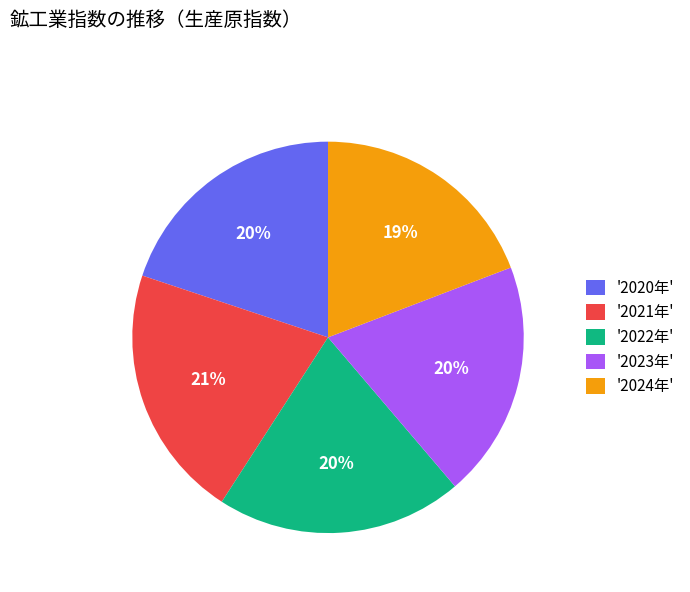

What is the ratio of the value at '2020年' to the value at '2022年'?

1.0